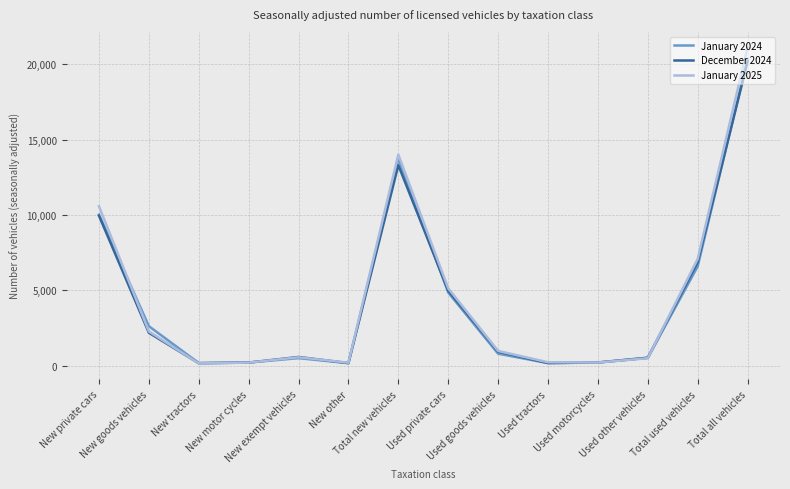

How many series are shown in this chart?

3